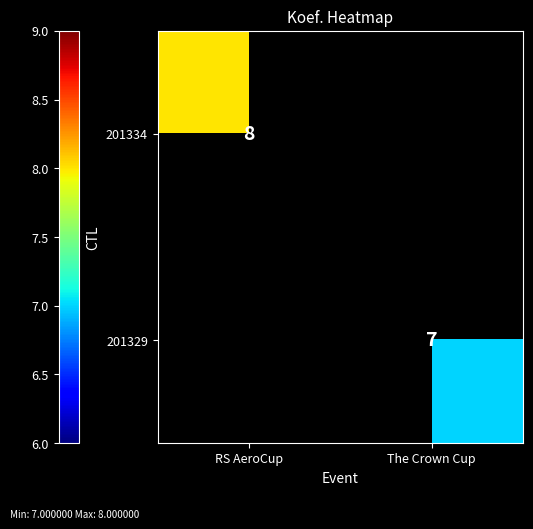

The 201329 series shows 7 at The Crown Cup. True or false?

True